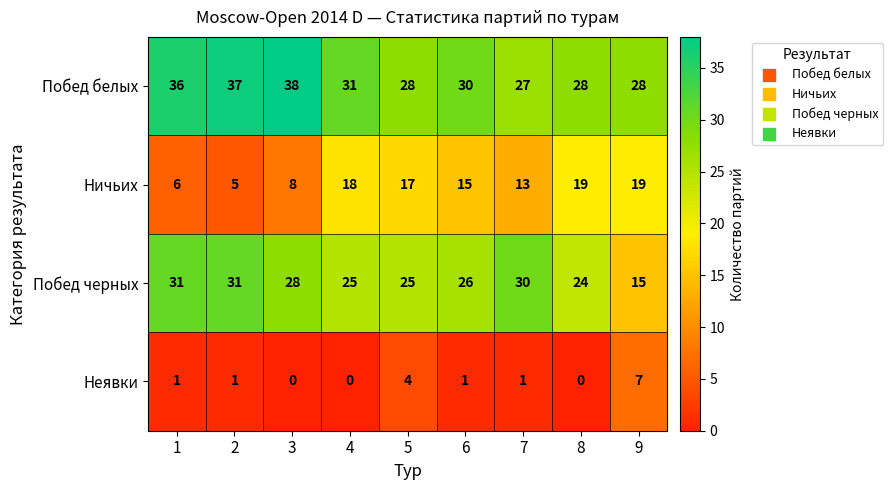

What is the sum of all Ничьих values?

120